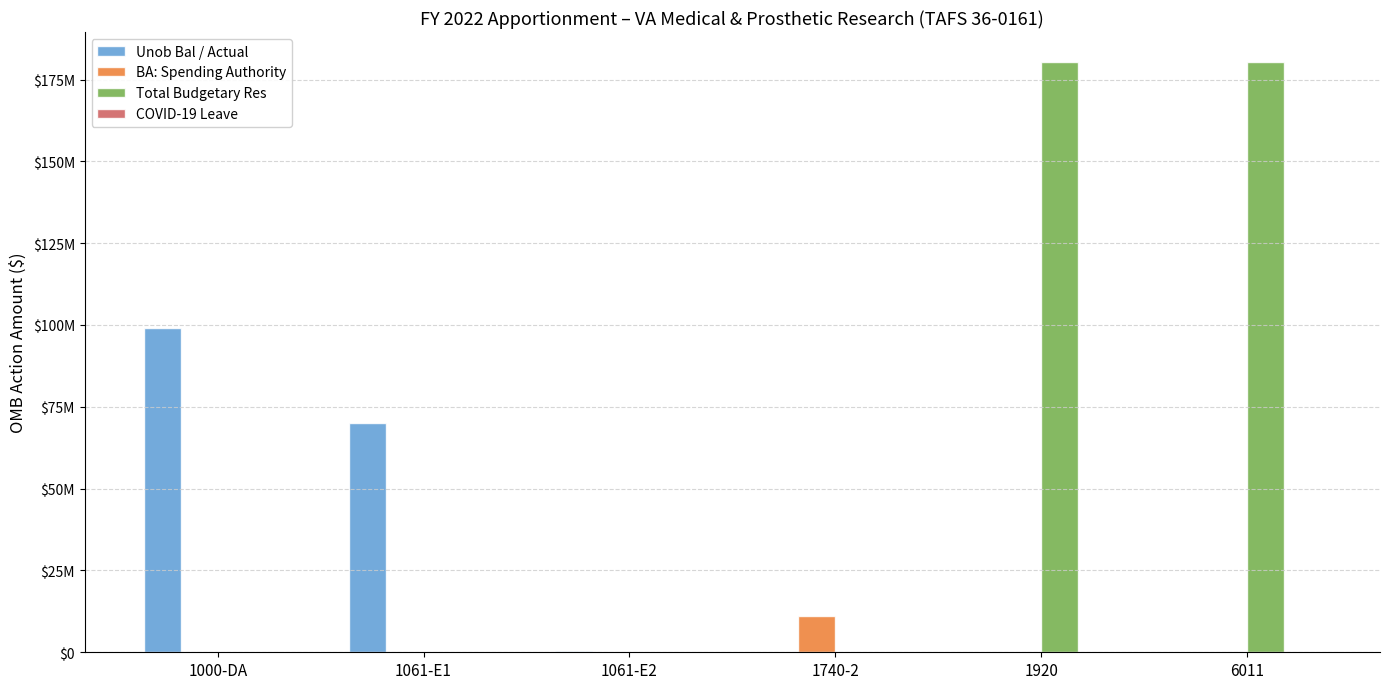

Reading right to left, list all the values displayed in this chart.

Unob Bal / Actual: 6011=0	1920=0	1740-2=0	1061-E2=431000	1061-E1=70000000	1000-DA=98987587
BA: Spending Authority: 6011=0	1920=0	1740-2=11000000	1061-E2=0	1061-E1=0	1000-DA=0
Total Budgetary Res: 6011=180418587	1920=180494587	1740-2=0	1061-E2=0	1061-E1=0	1000-DA=0
COVID-19 Leave: 6011=6000	1920=70000	1740-2=6000	1061-E2=6000	1061-E1=70000	1000-DA=0